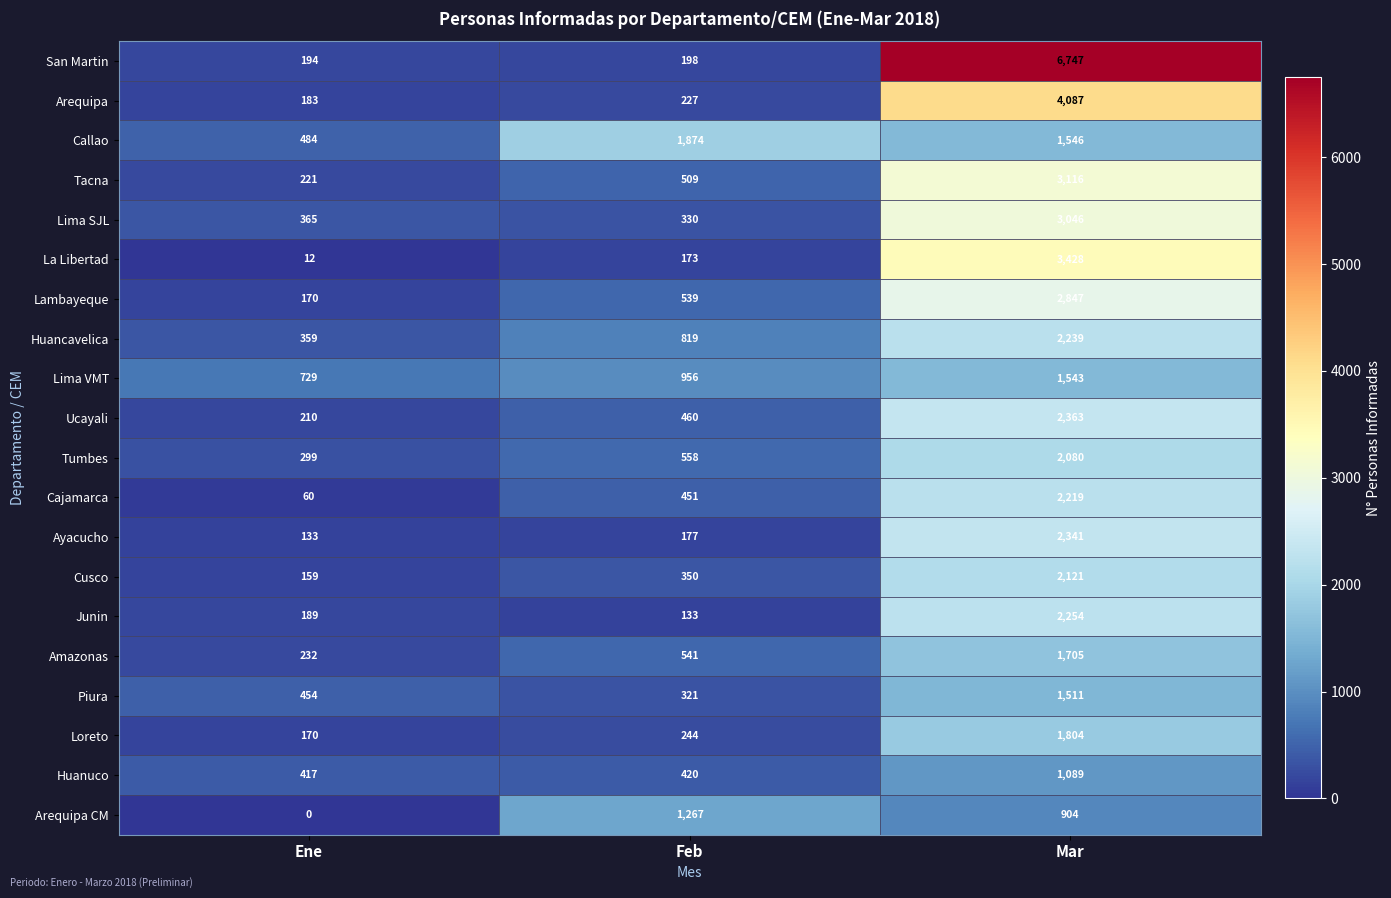

List the labels in order of Cajamarca value, smallest first.

Ene, Feb, Mar